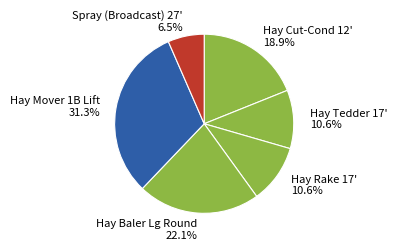

The Hay Mover 1B Lift slice represents 24% of the pie. True or false?

False